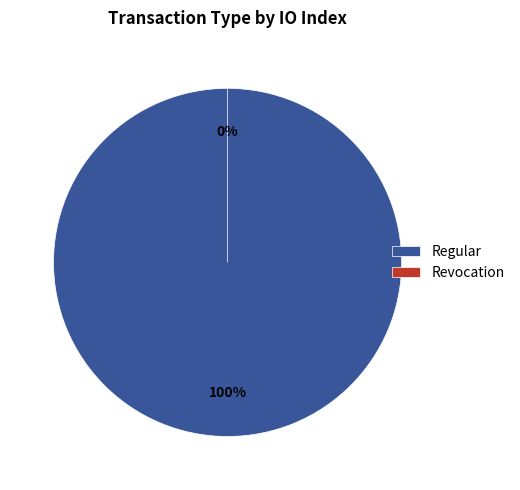

Between Revocation and Regular, which is larger?

Regular